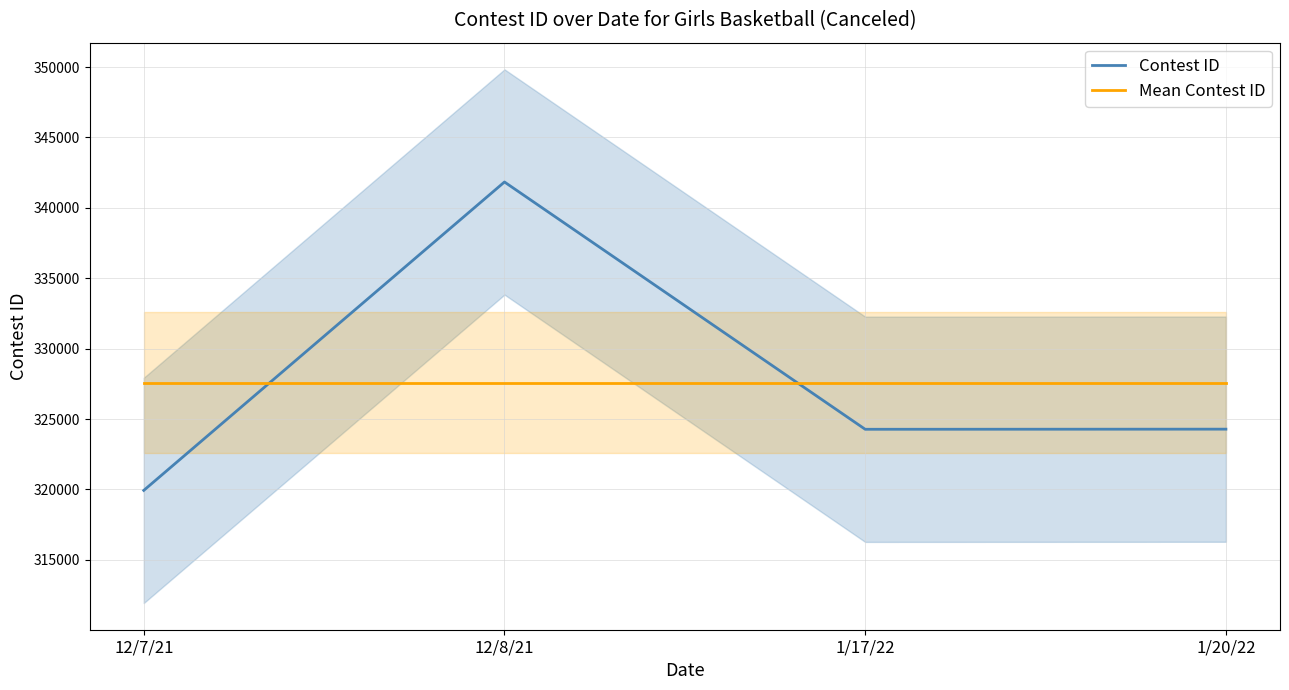

Is the value of Mean Contest ID at 12/7/21 greater than the value of Contest ID at 12/8/21?

No